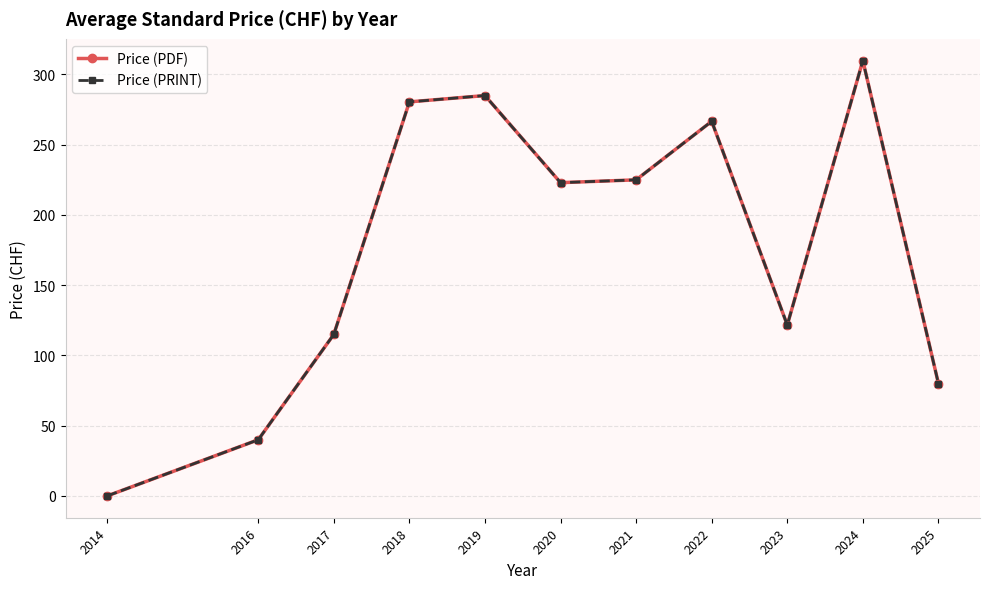

Is this an area chart (filled region under the line)?

No